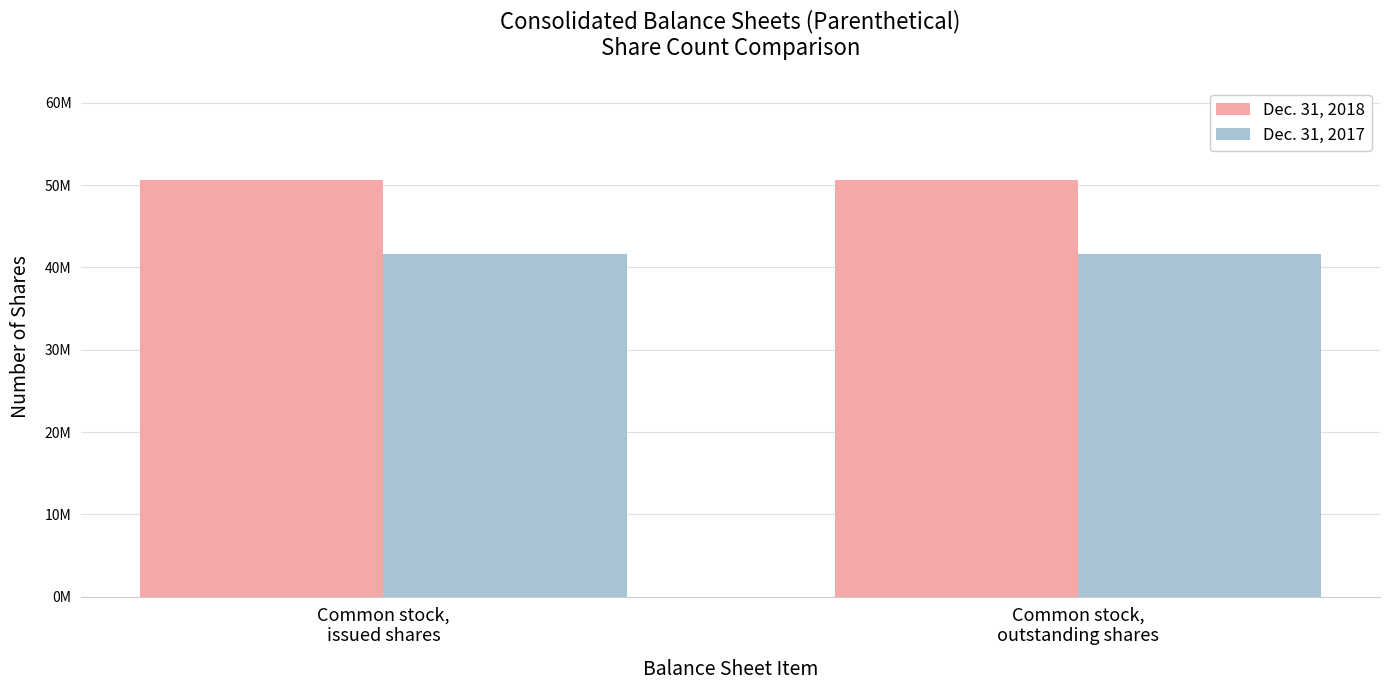

What is the approximate value of Dec. 31, 2017 at Common stock,
outstanding shares?

41612395